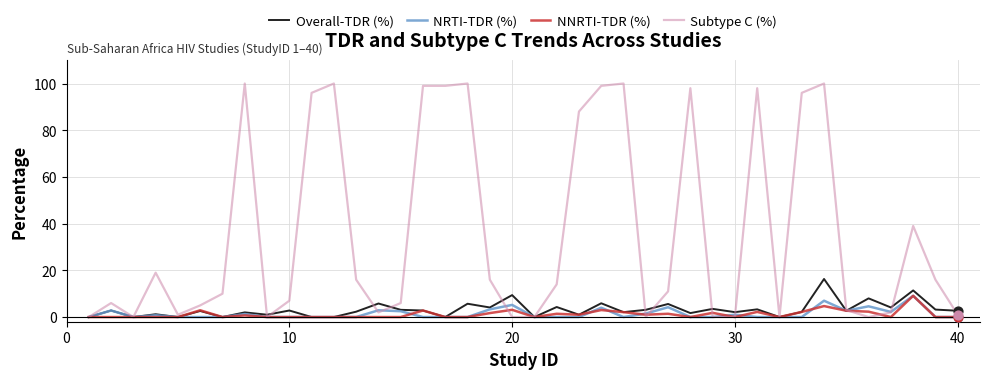

What is the maximum value shown in the chart?

100.0